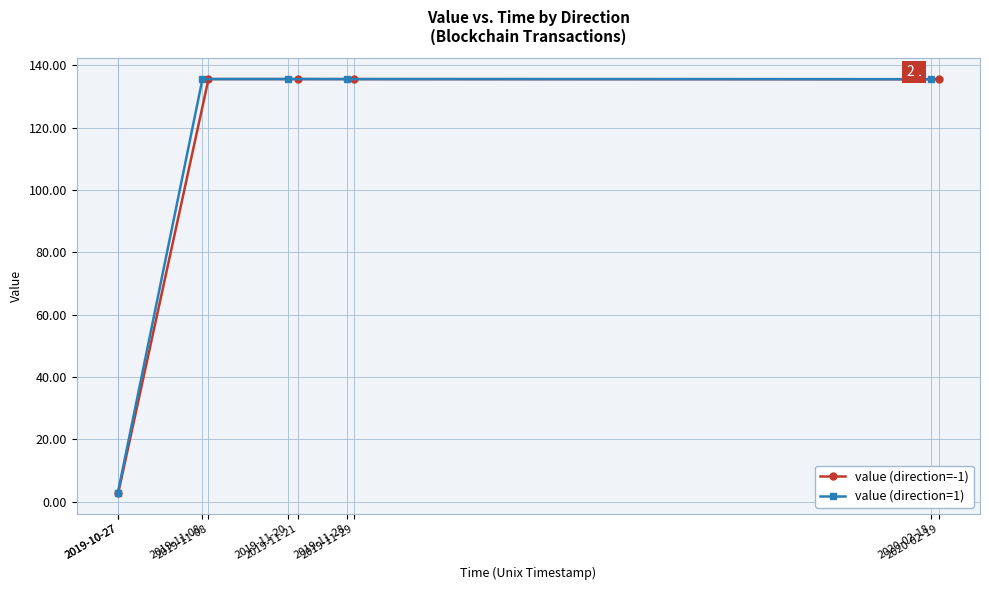

What is the value of the value (direction=-1) point at the 2nd from the left?

135.5